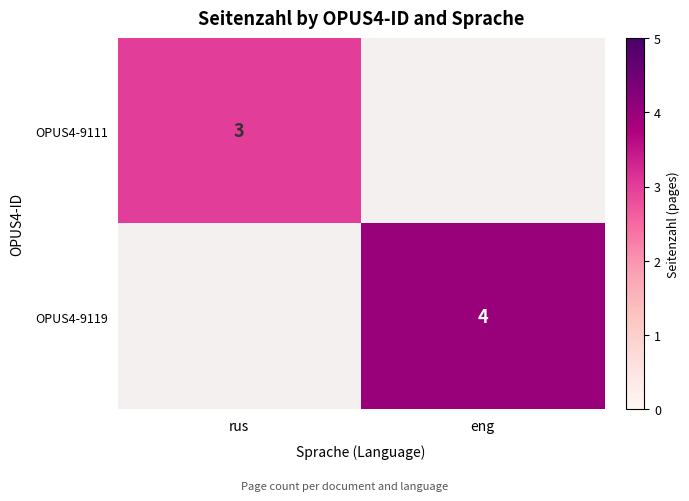

At which category is the sum across all series the highest?

eng